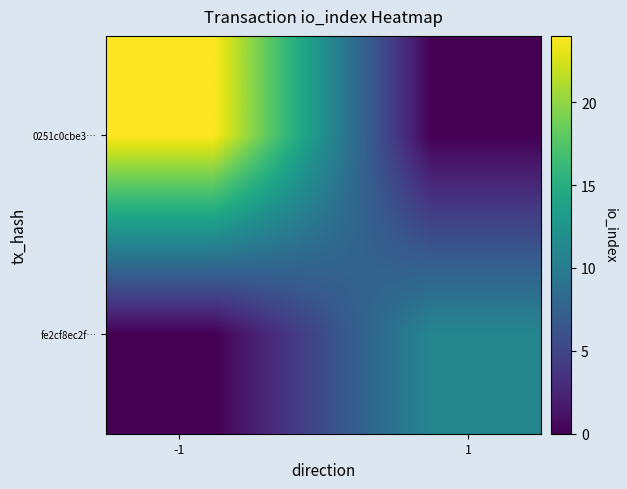

Which series has the widest spread of values?

0251c0cbe3…